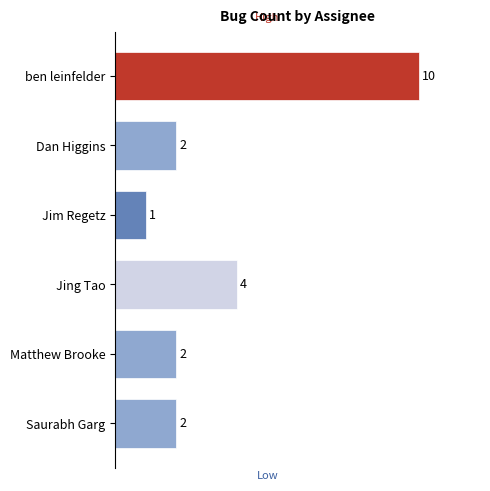

How many data points are less than 2?

1